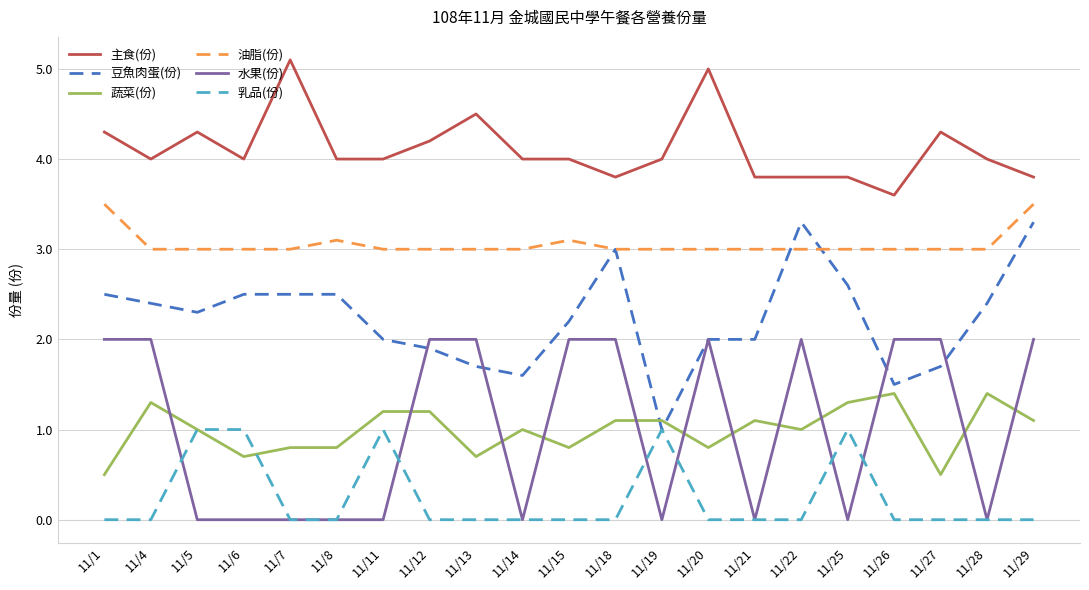

What is the maximum value for 蔬菜(份)?

1.4